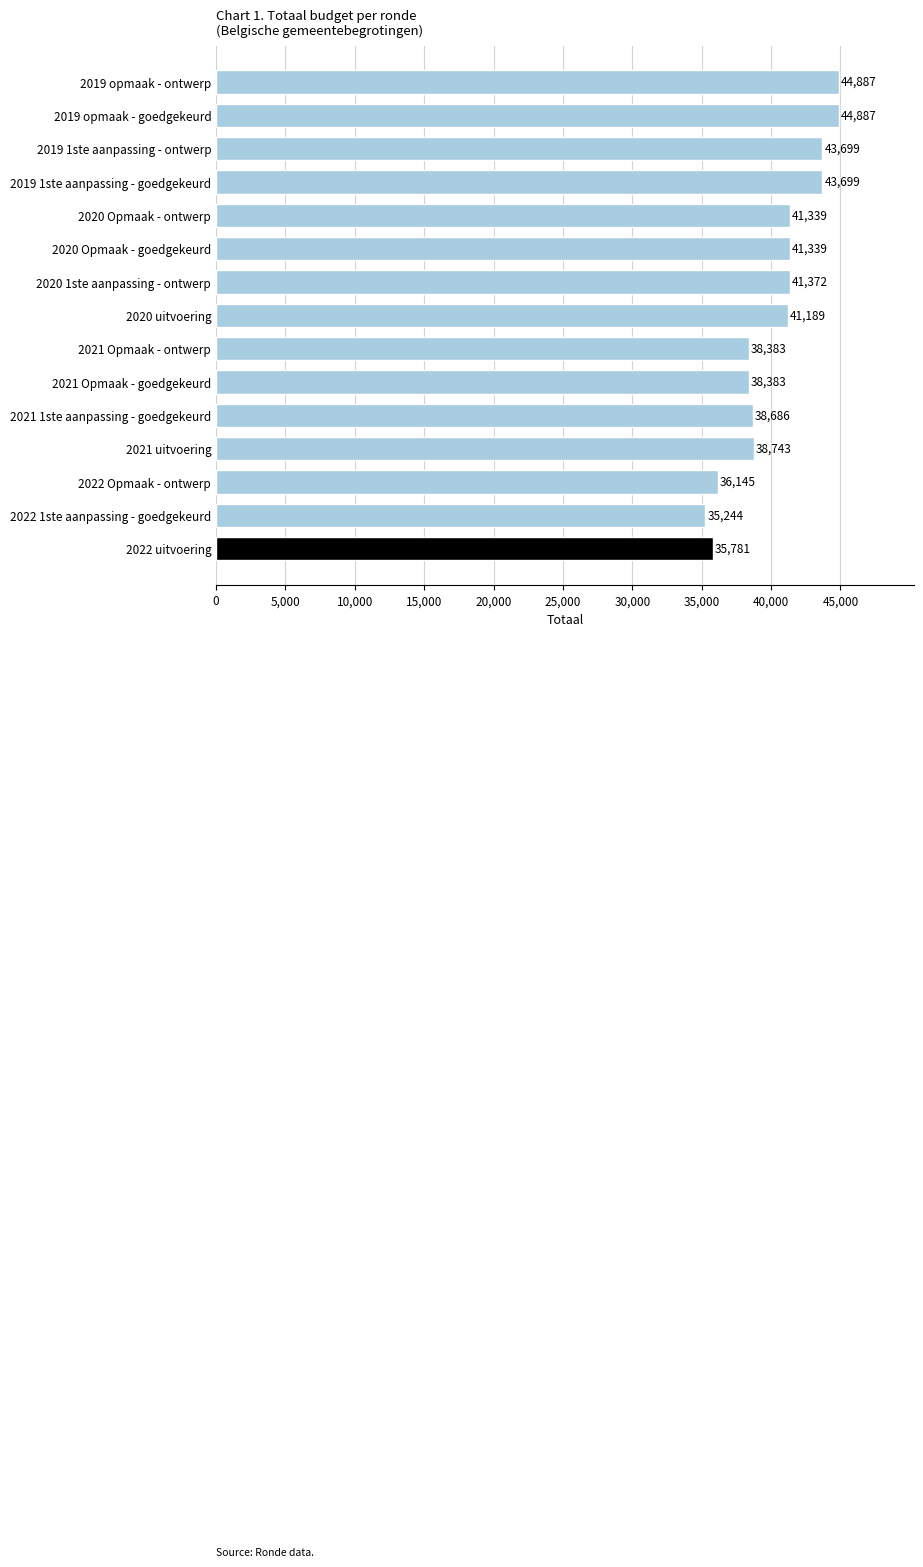

At which category does the chart reach its minimum across all series?

2022 1ste aanpassing - goedgekeurd